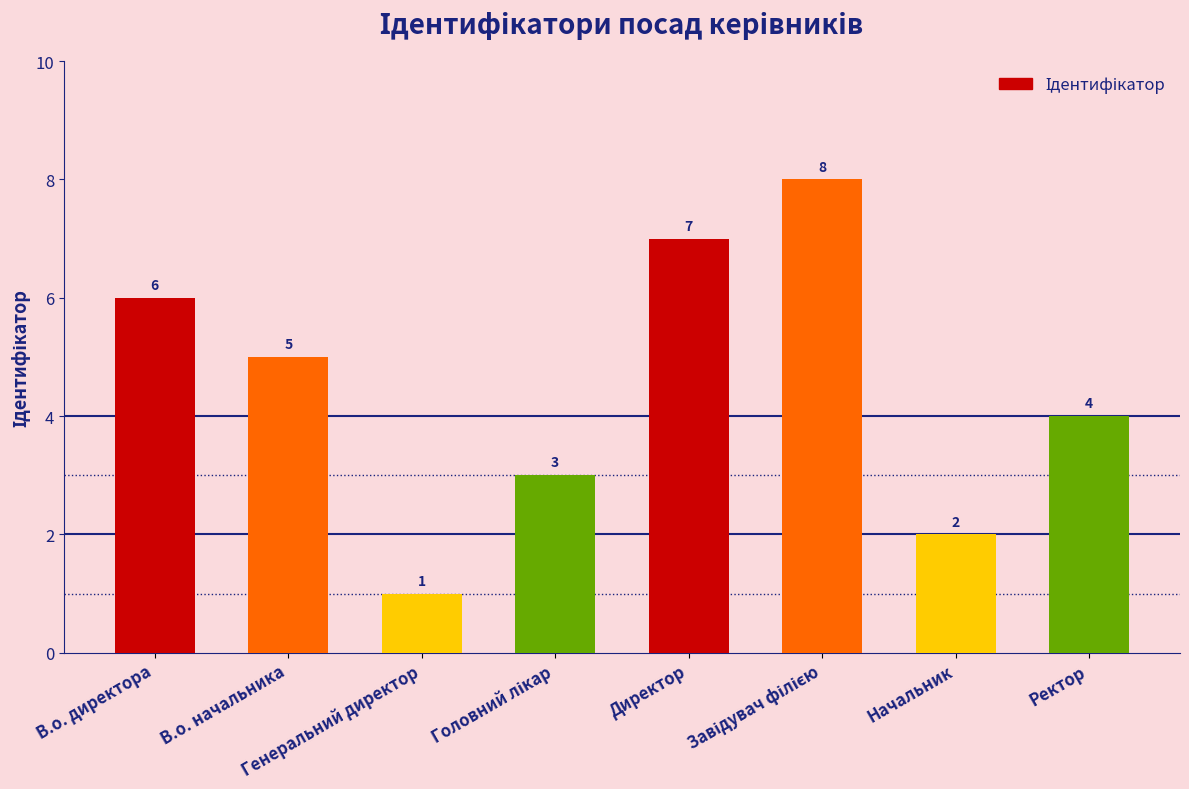

The chart shows a value of 2 at Начальник. True or false?

True